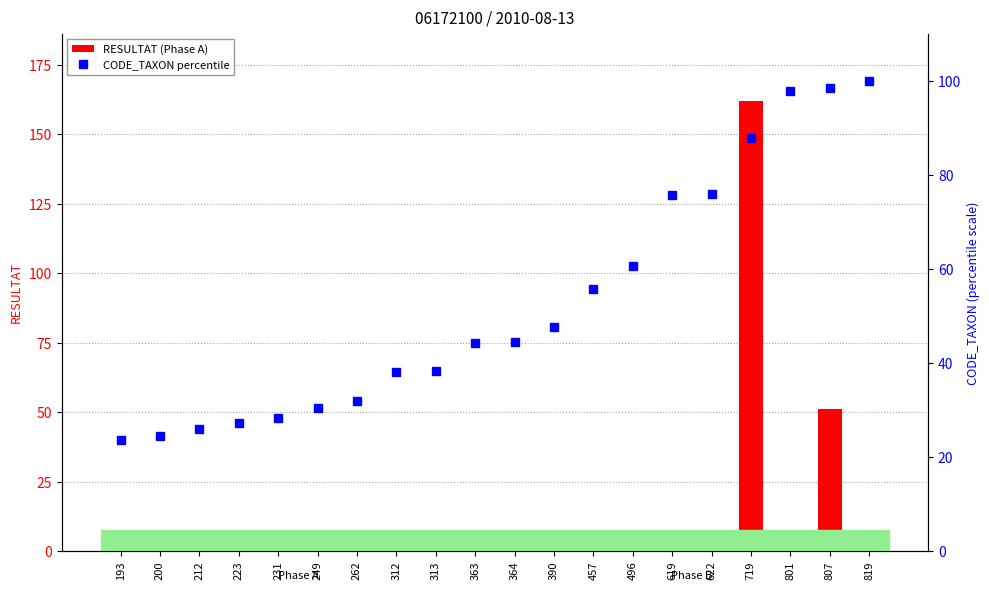

At how many categories does at least one series exceed 109?

1